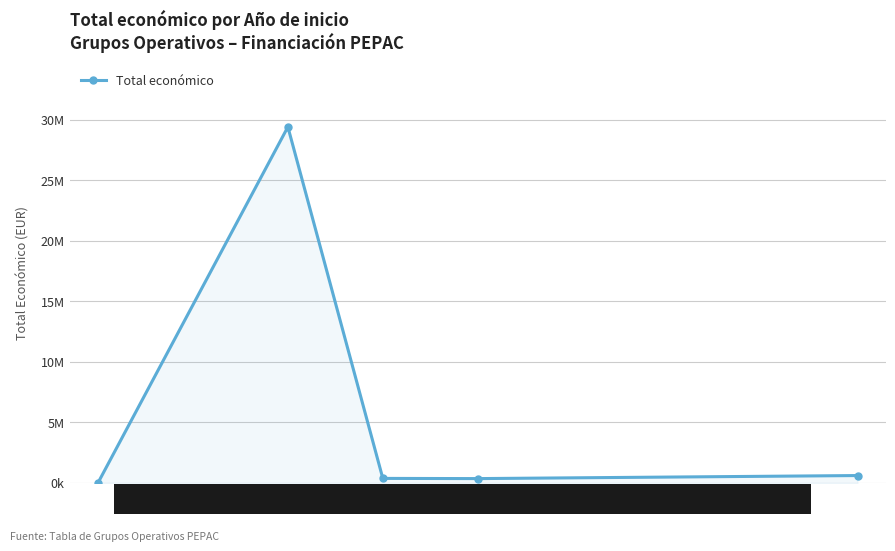

Where is the first local minimum?

2020